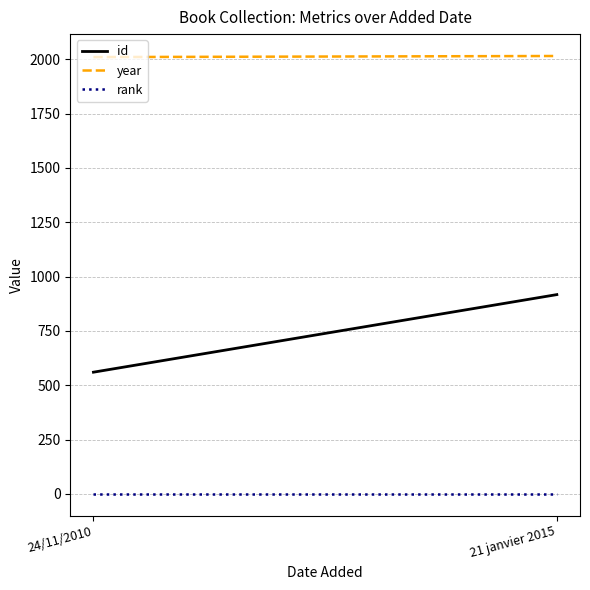

What is the total value across all series at 21 janvier 2015?

2933